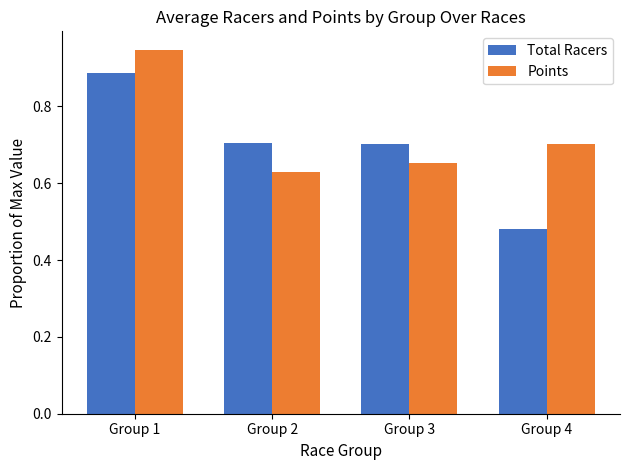

Which series has the widest spread of values?

Total Racers